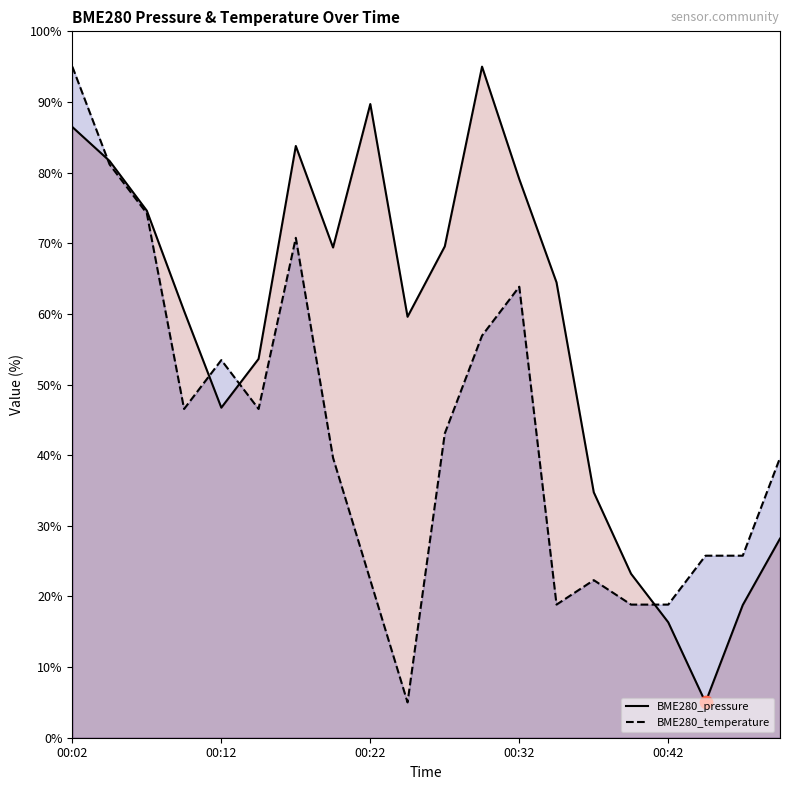

Which series reaches the minimum Y coordinate?

BME280_pressure